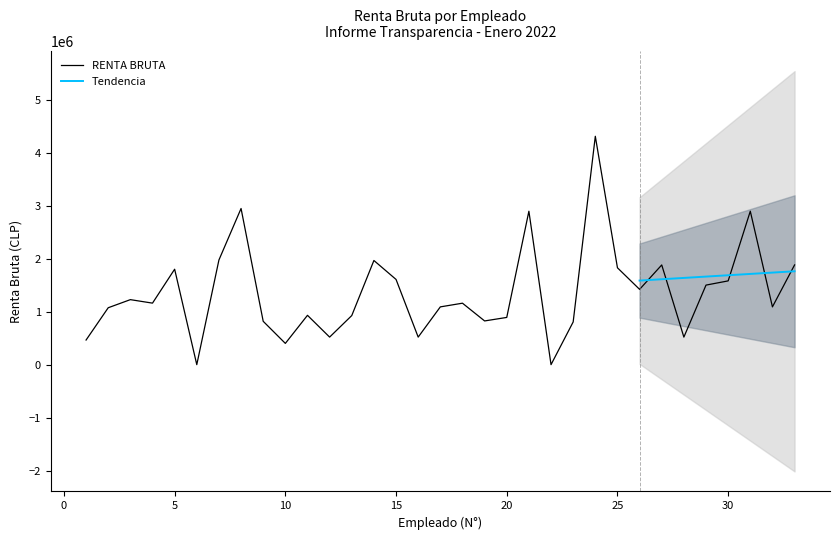

What is the difference between the values at 33 and 5?

80683